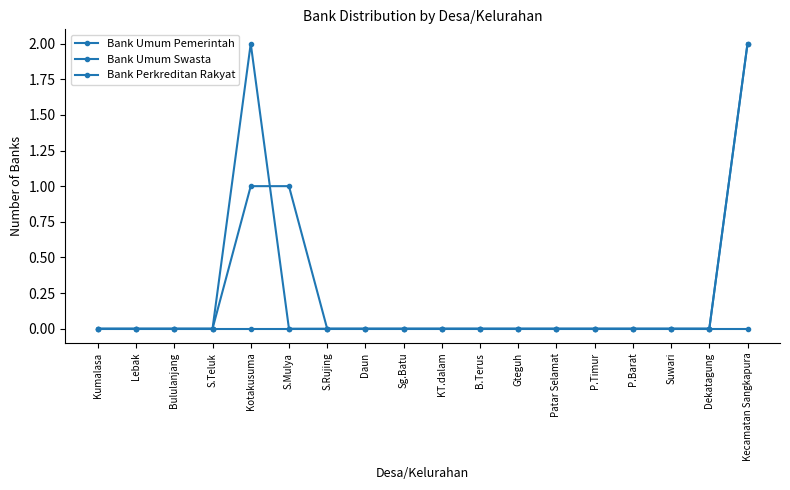

How many data points does each series have?

18